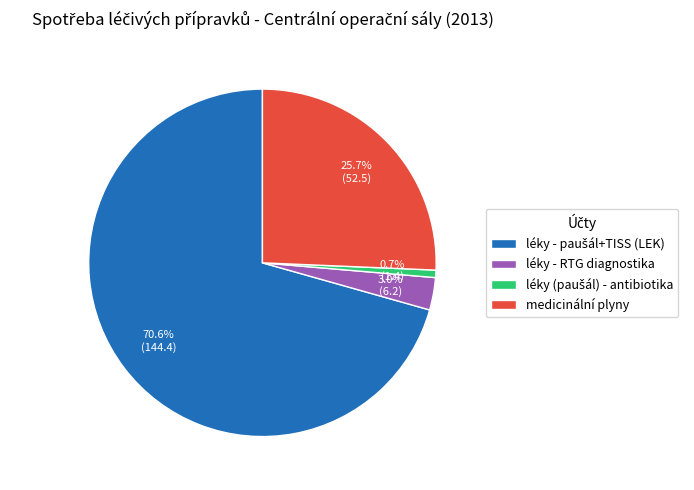

To the nearest percent, what is the difference between the largest and smallest slice percentages?

70%